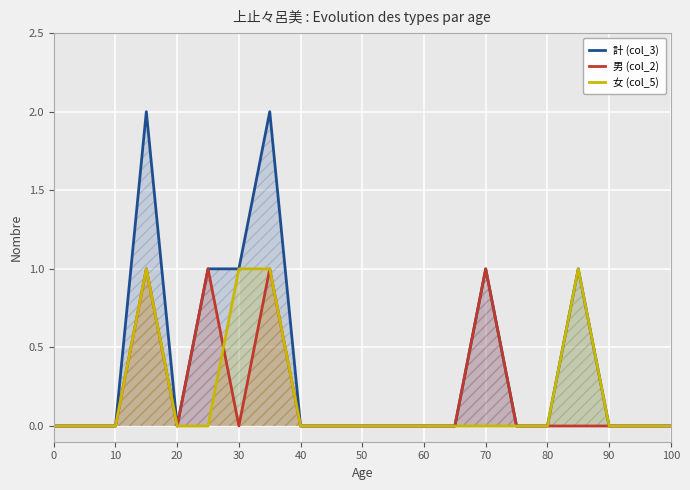

The 女 (col_5) series shows -1 at 80. True or false?

False